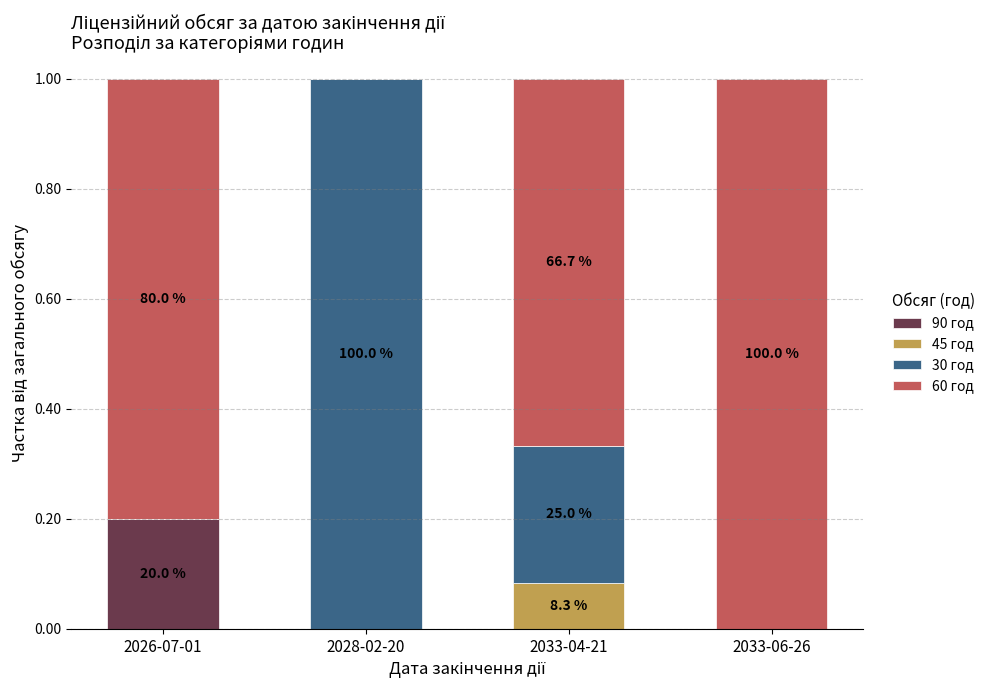

Which category has the highest value in the 90 год series?

2026-07-01